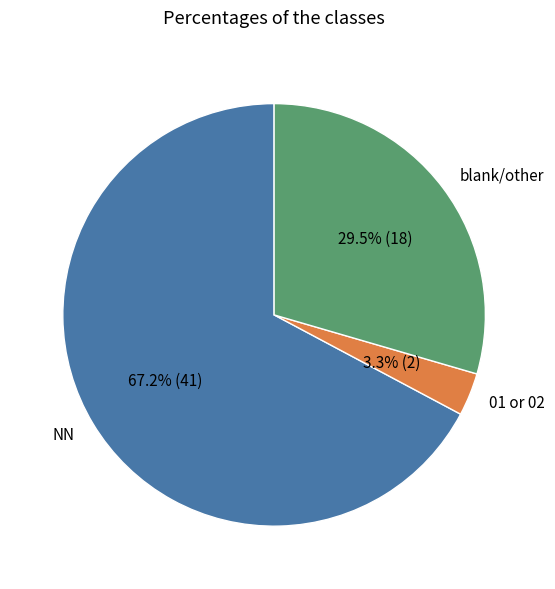

Which category has the smallest portion of the pie?

01 or 02